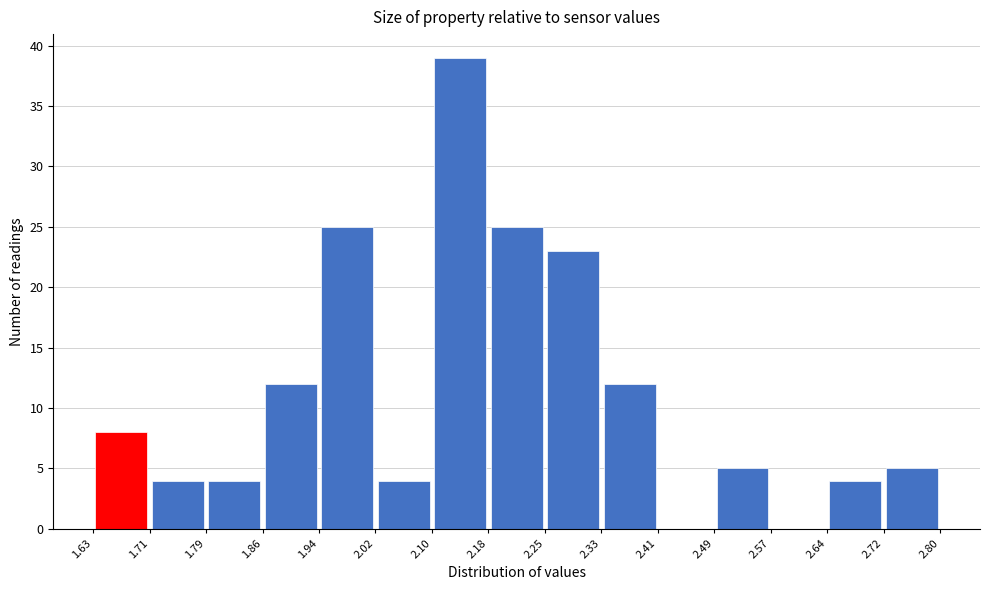

Which range on the x-axis has the tallest bar?

2.10 to 2.18